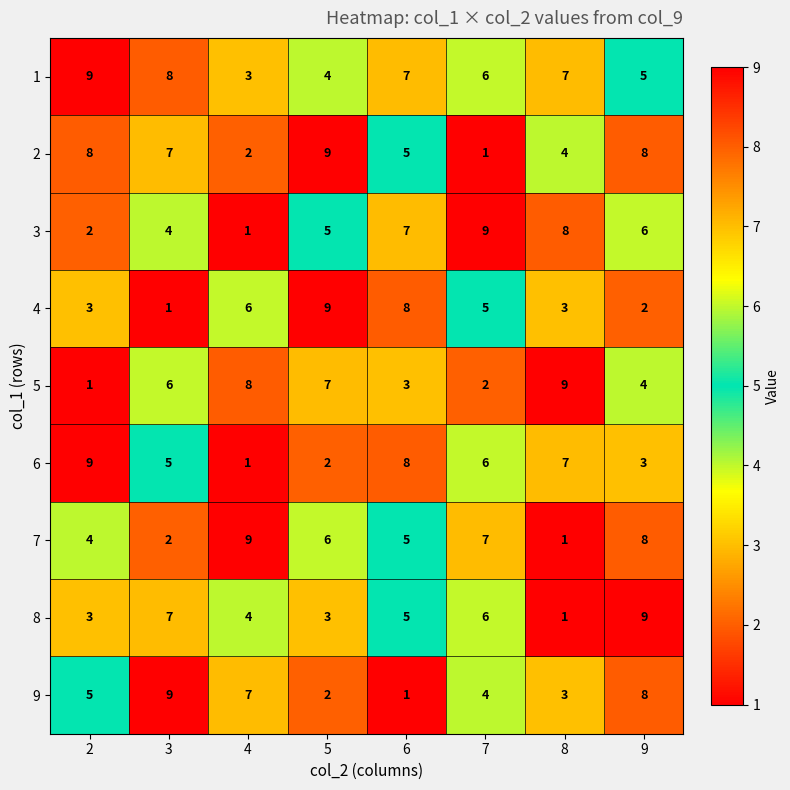

What is the approximate value of 2 at 8?

4